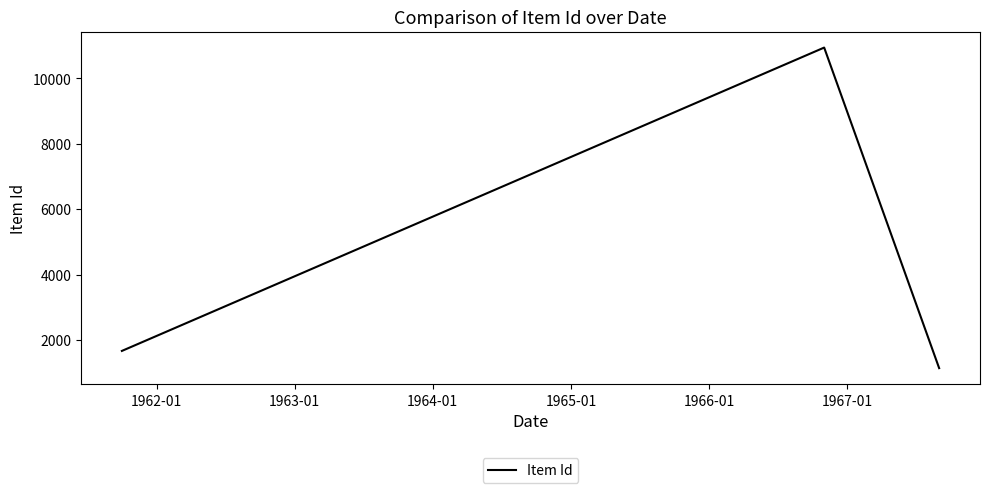

What is the minimum value shown in the chart?

1145